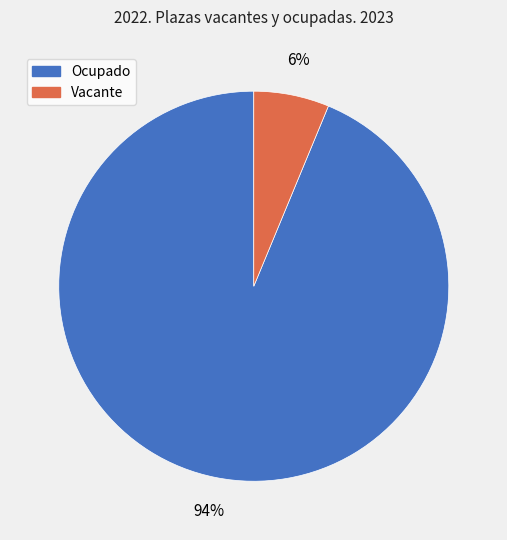

Count the number of slices in the pie.

2